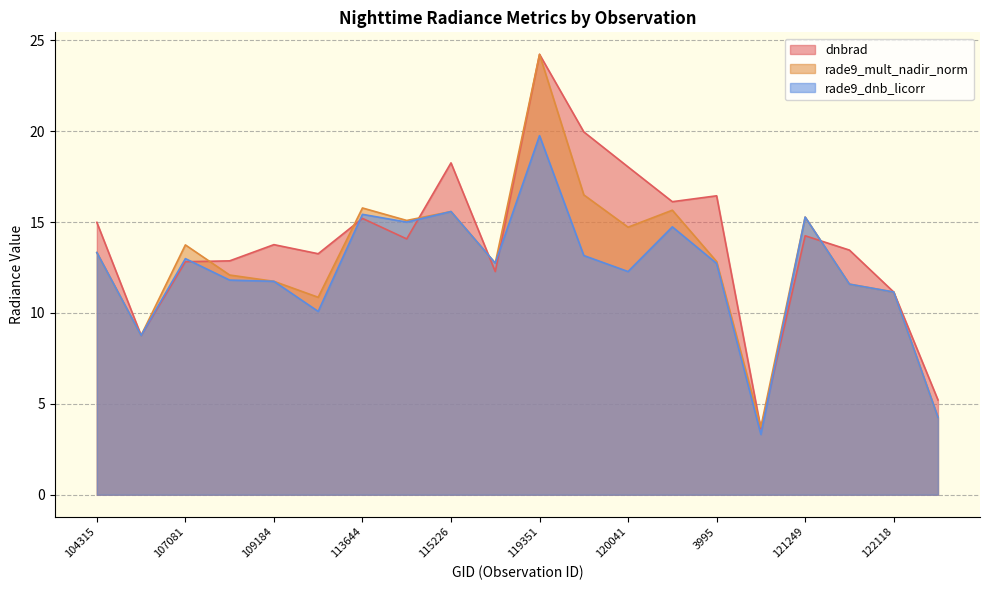

Is the value of dnbrad at 121249 greater than the value of rade9_dnb_licorr at 115226?

No